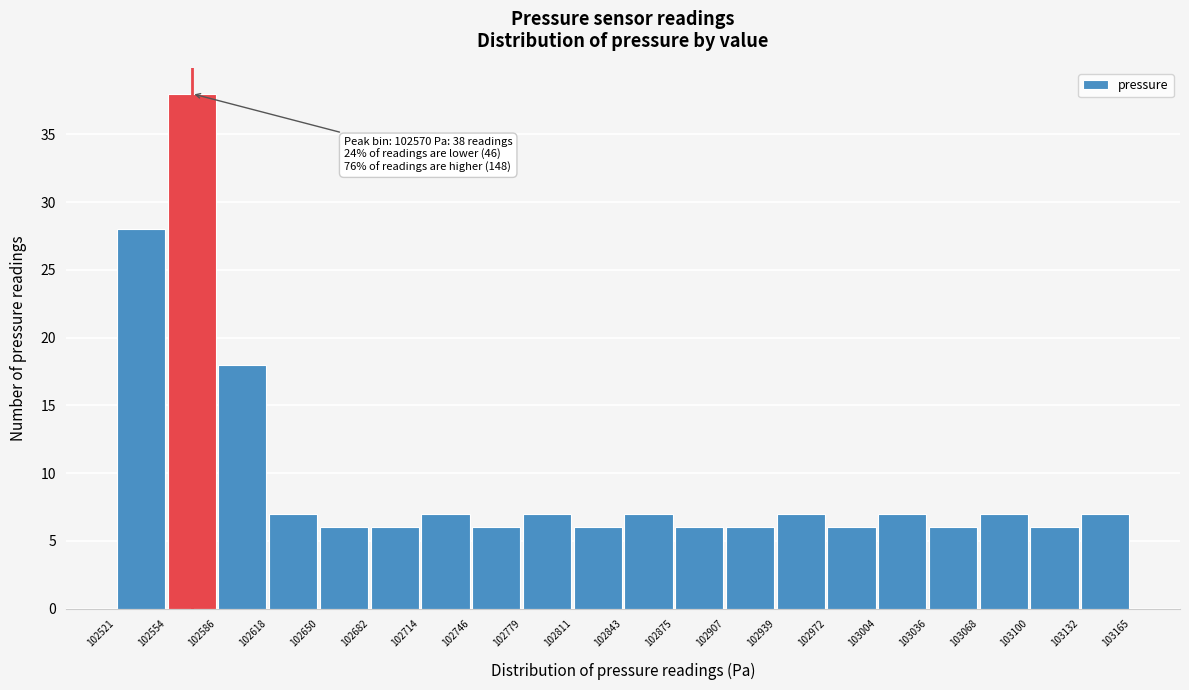

Over which range of the x-axis is the bar tallest?

102554 to 102586